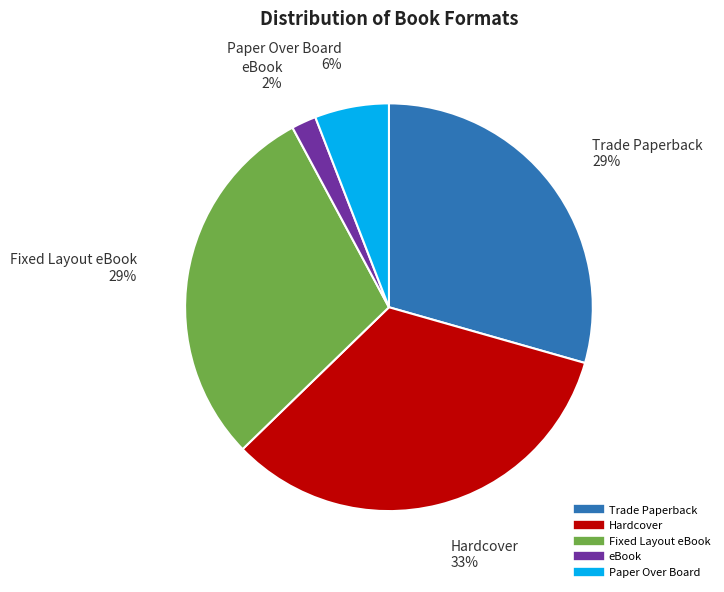

To the nearest percent, what percentage of the pie is Trade Paperback?

29%